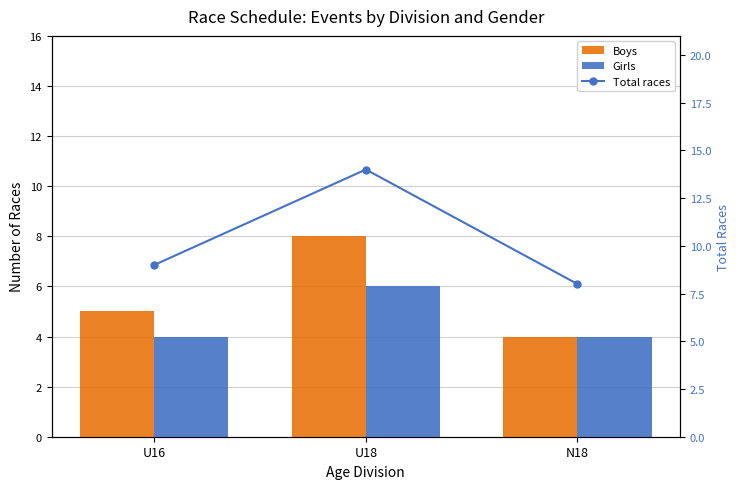

At which category does the chart reach its peak across all series?

U18